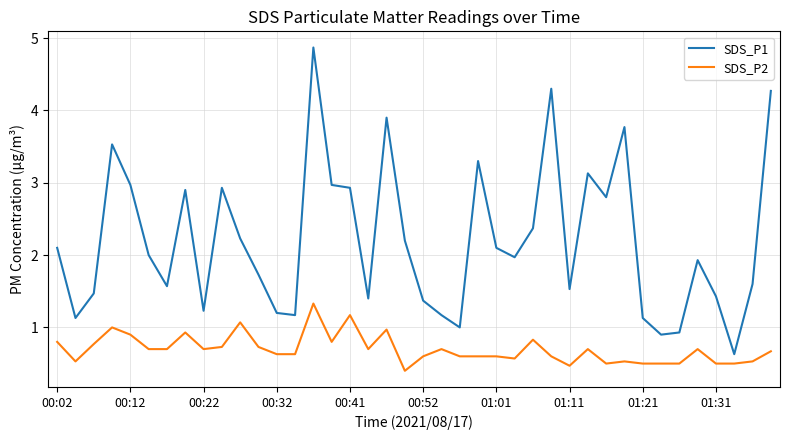

Which series has the widest spread of values?

SDS_P1